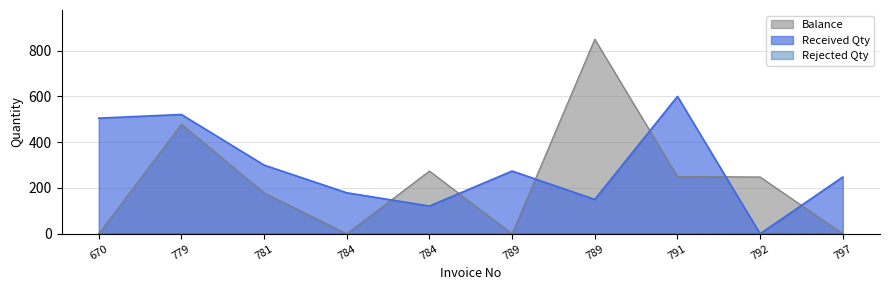

Is it true that Balance equals 0 at 789?

True